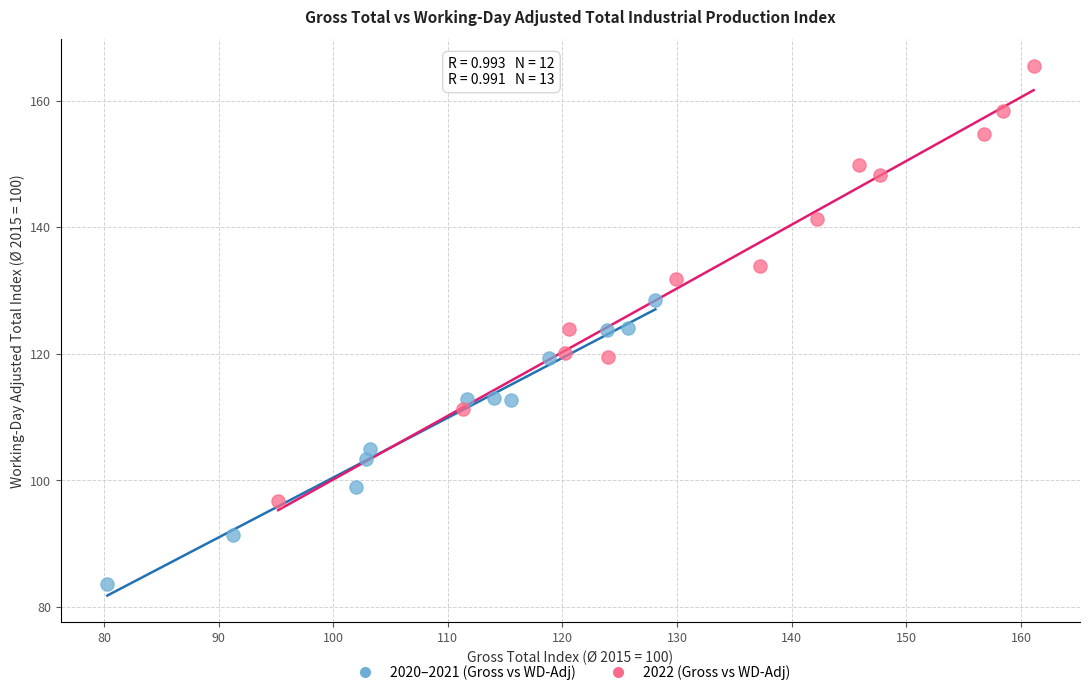

Which series contains the lowest Y value?

2020–2021 (Gross vs WD-Adj)